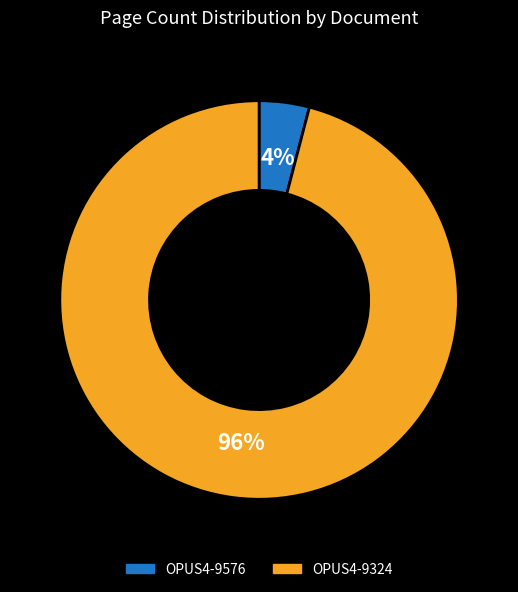

Is the sum of OPUS4-9576 and OPUS4-9324 greater than half?

Yes